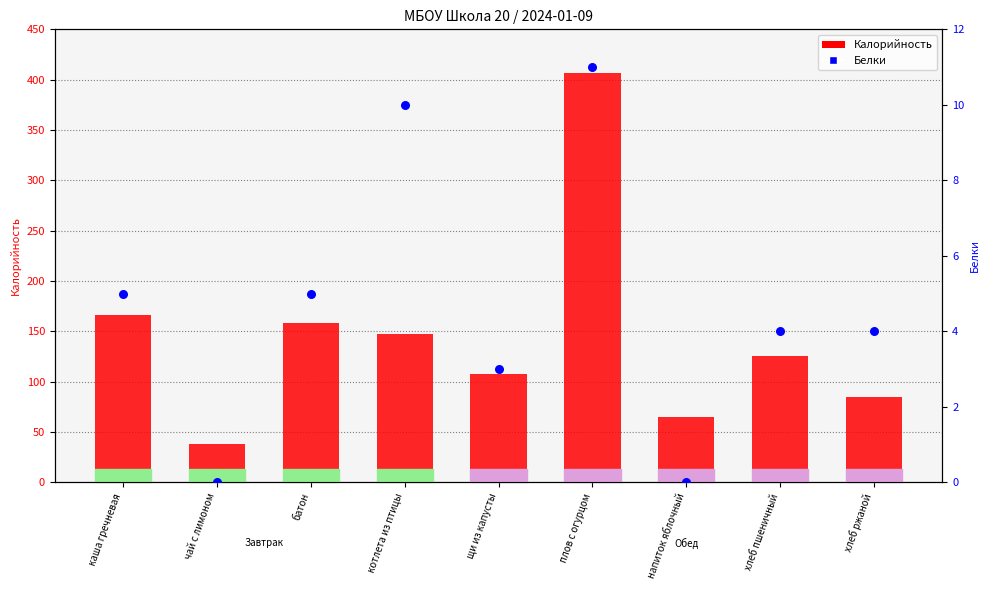

Which series has the largest Y range (max minus min)?

Калорийность